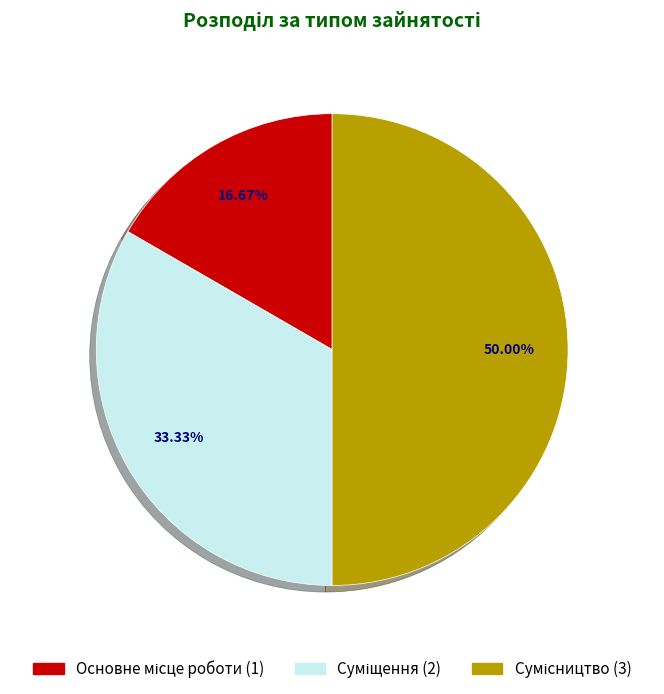

How many slices are in this pie chart?

3